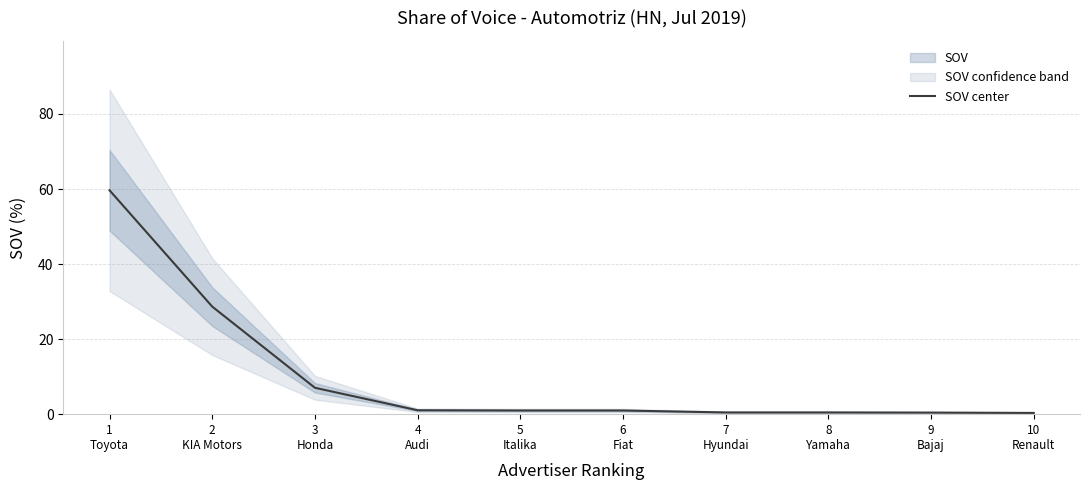

Does the chart have visible grid lines?

Yes